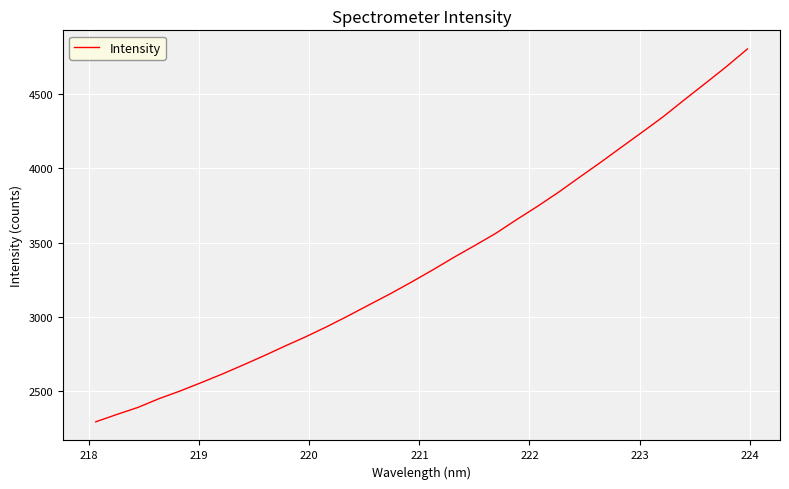

What is the sum of all values?

107864.7